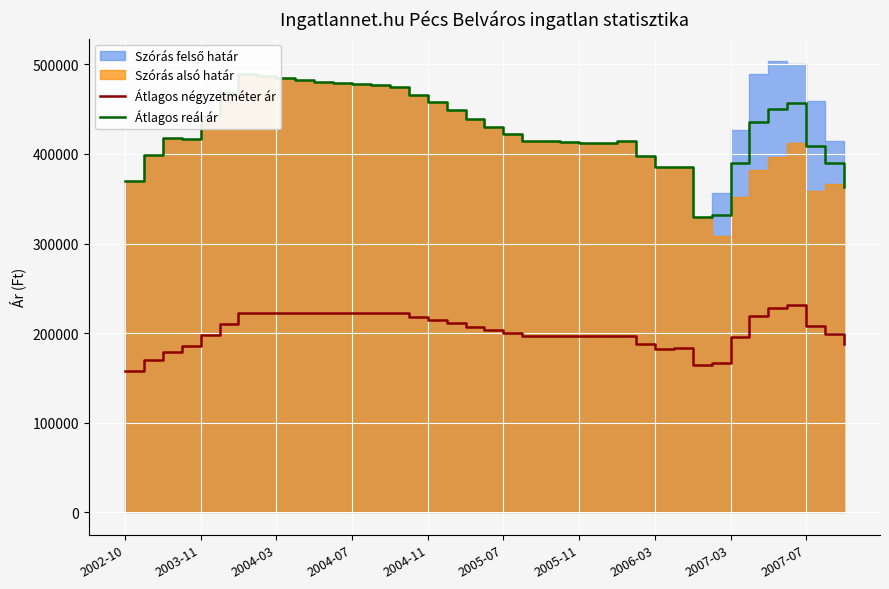

What is the lowest value of the Átlagos négyzetméter ár series?

157529